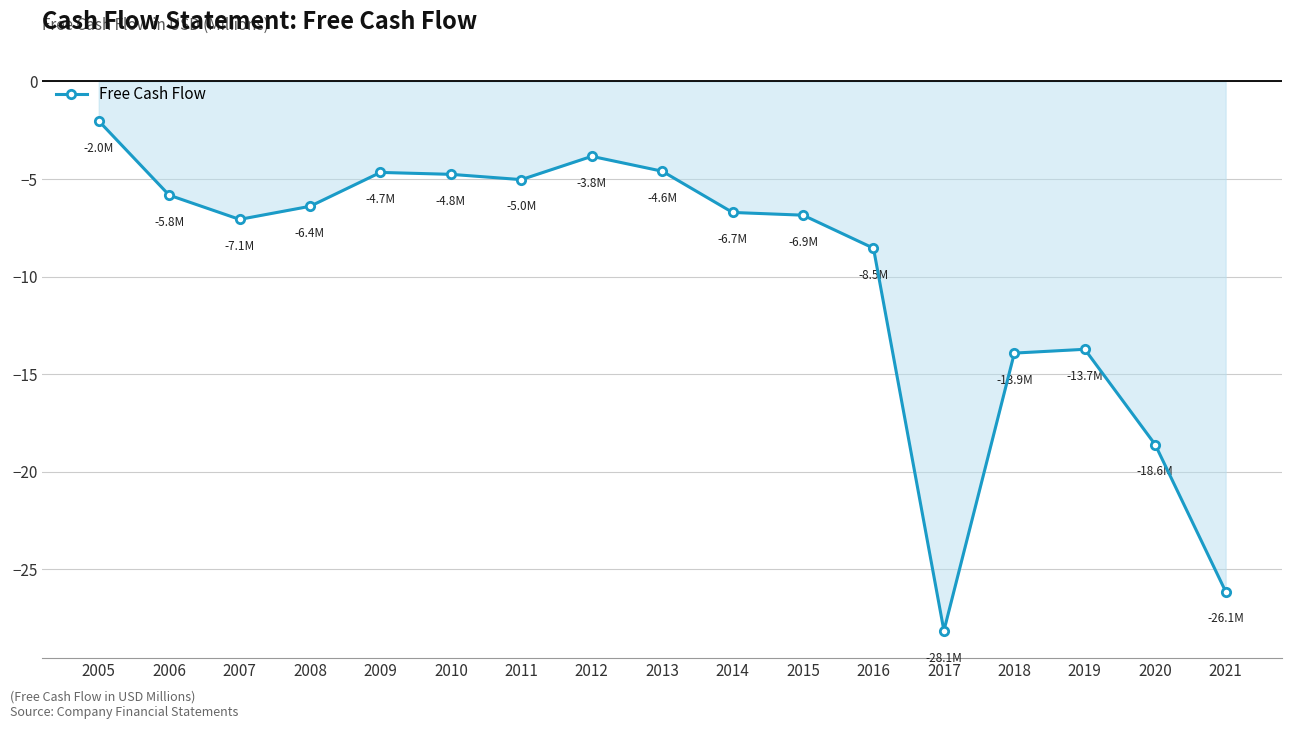

List the labels in order of value, smallest first.

2017, 2021, 2020, 2018, 2019, 2016, 2007, 2015, 2014, 2008, 2006, 2011, 2010, 2009, 2013, 2012, 2005